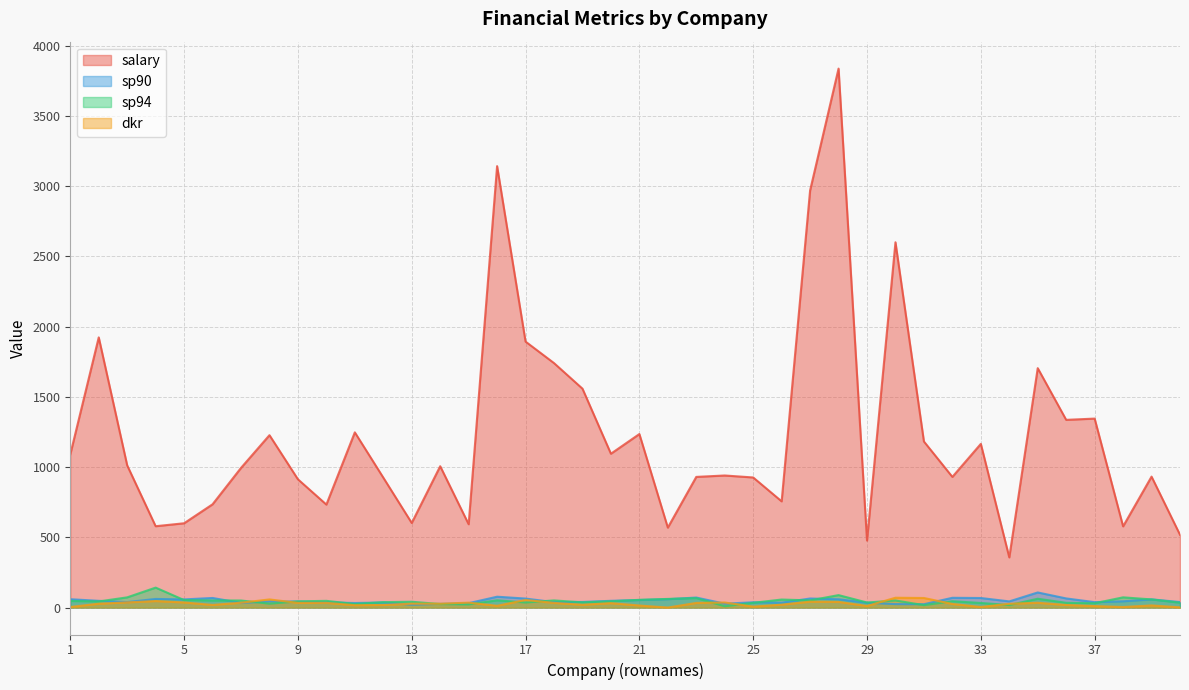

Is it true that sp94 equals 69.2 at 12?

False